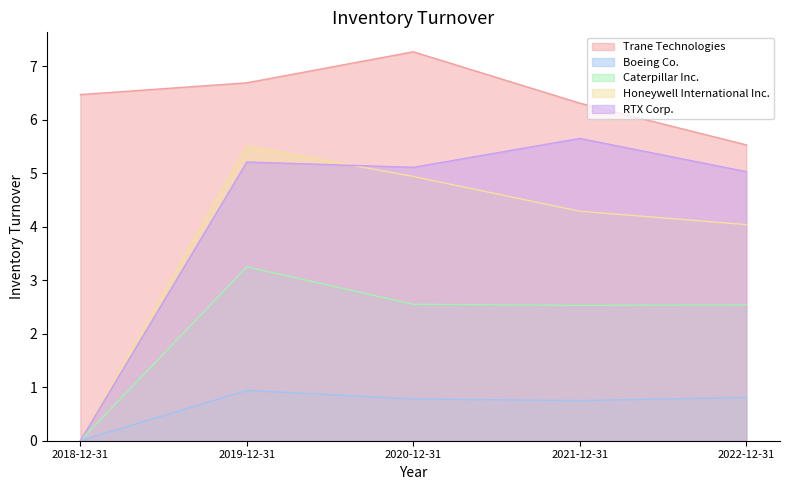

What is the average value of the Trane Technologies series?

6.5